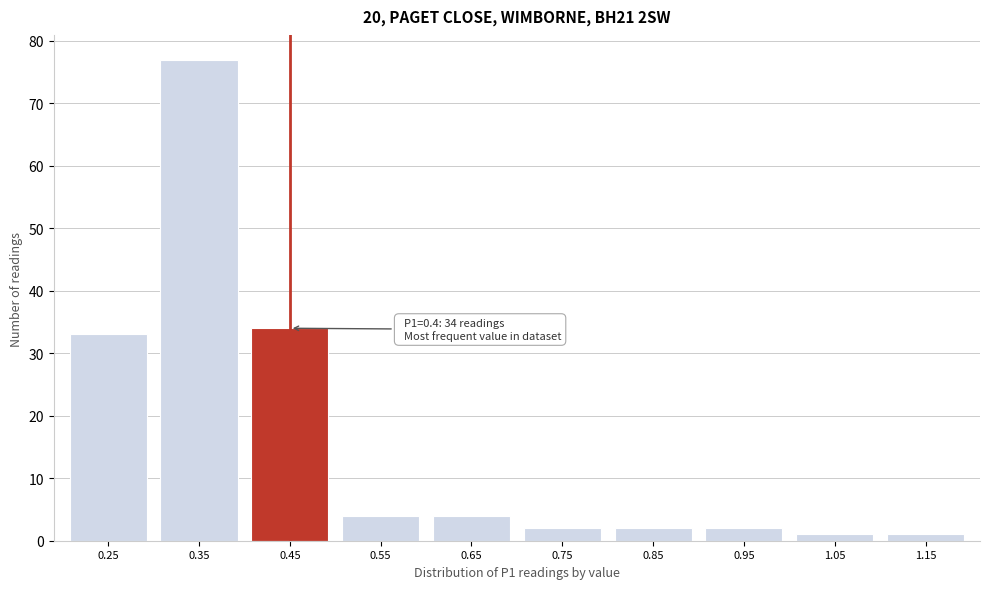

Reading left to right, transcribe all the data shown in this chart.

33	77	34	4	4	2	2	2	1	1